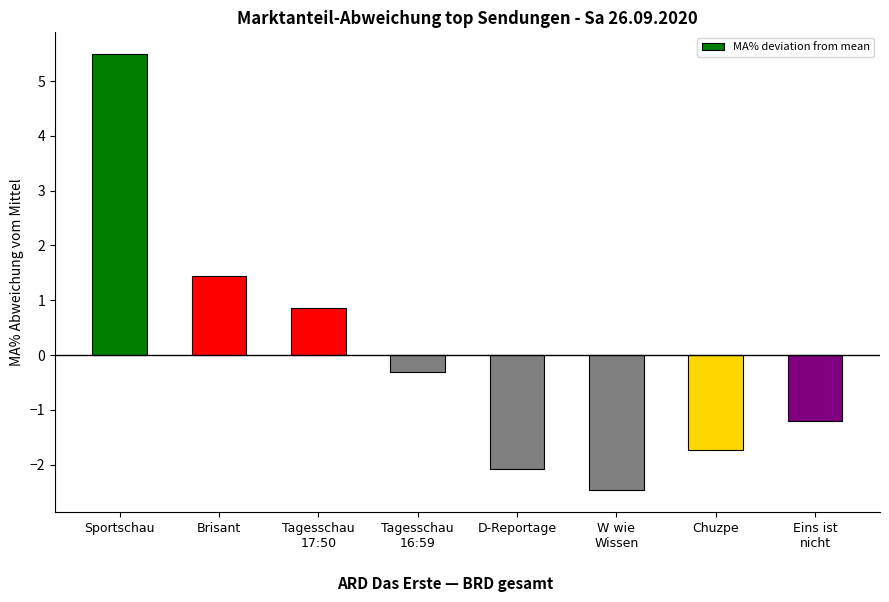

Which category has the highest value across all series?

Sportschau